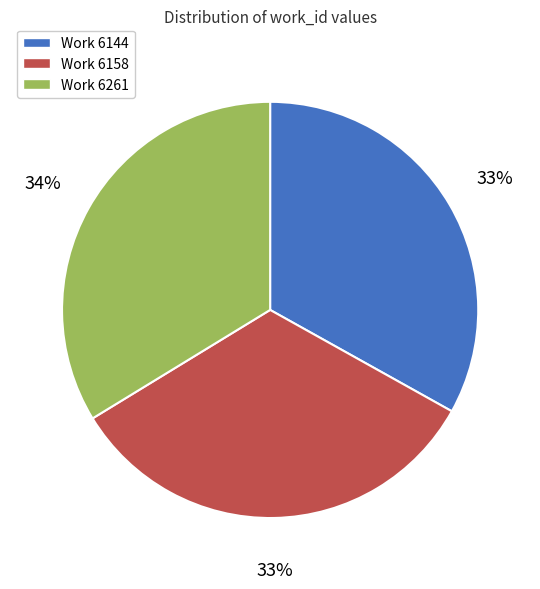

To the nearest percent, what is the combined percentage of Work 6261 and Work 6158?

67%